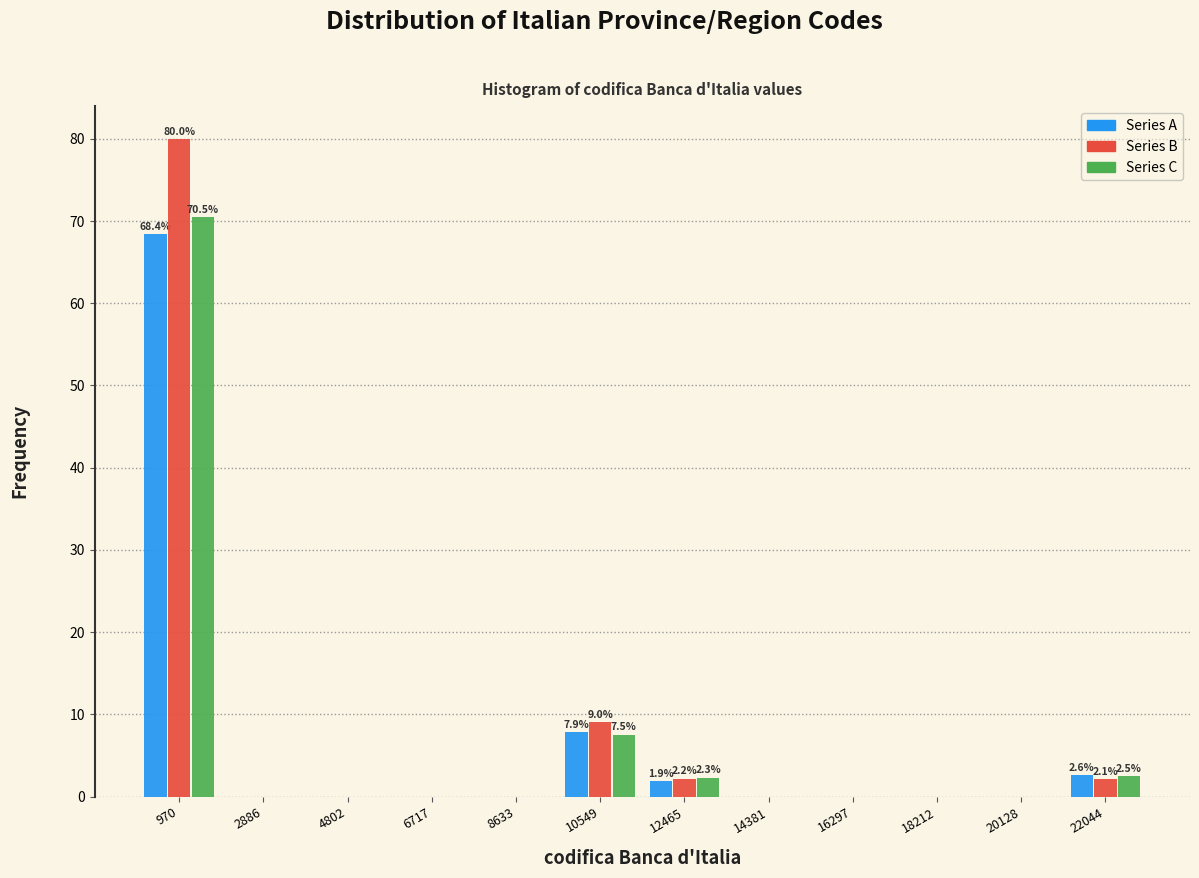

In the Series B series, which range on the x-axis has the tallest bar?

0 to 2000